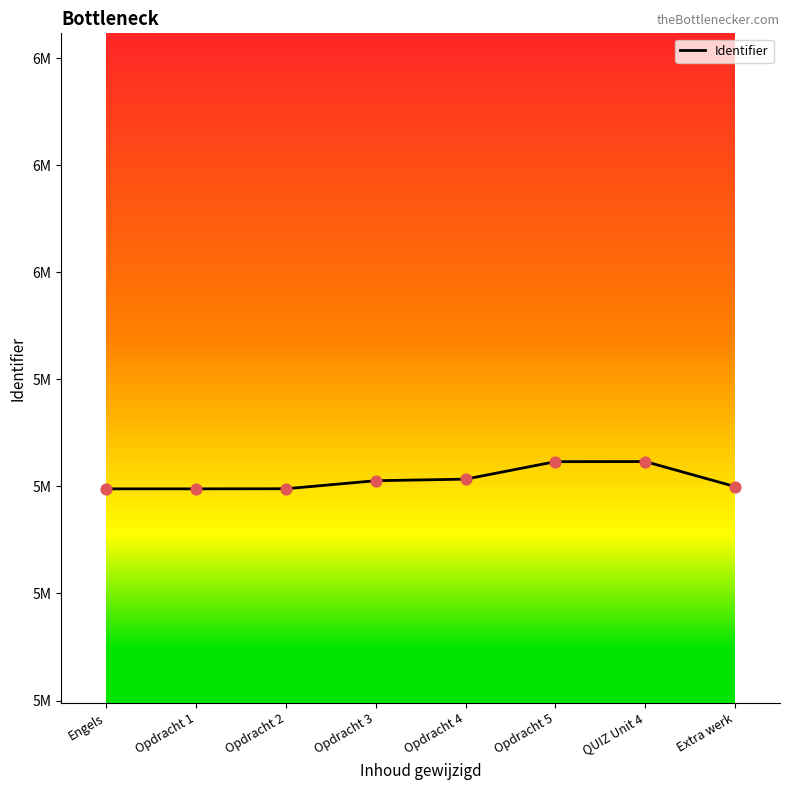

What is the change in value from Opdracht 3 to Opdracht 5?

+8901